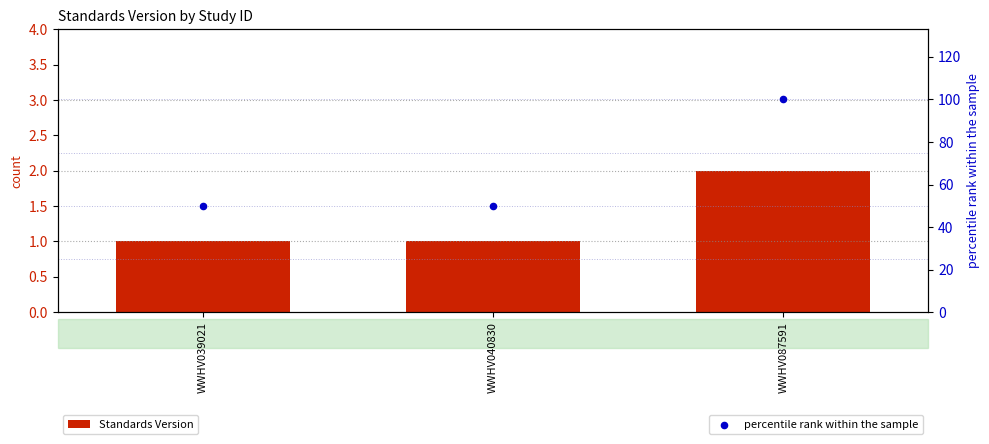

Which series reaches the minimum Y coordinate?

Standards Version